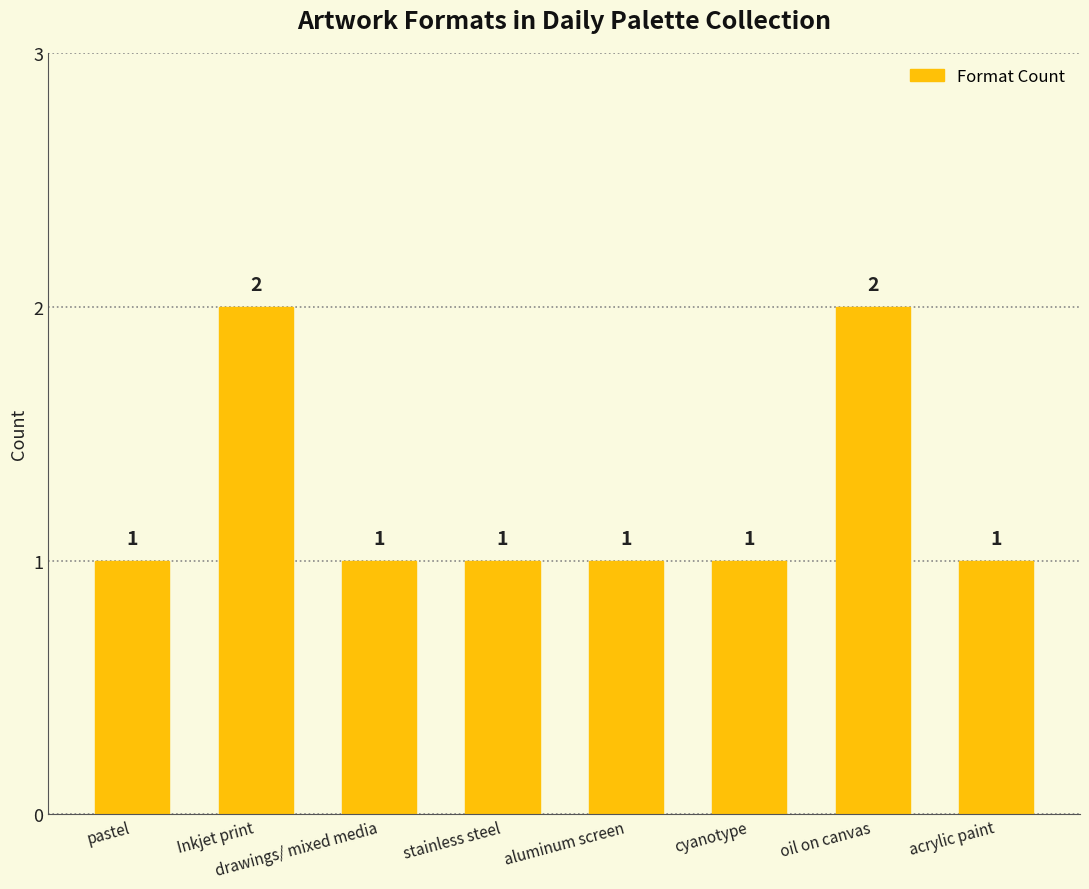

What is the change in value from Inkjet print to aluminum screen?

-1